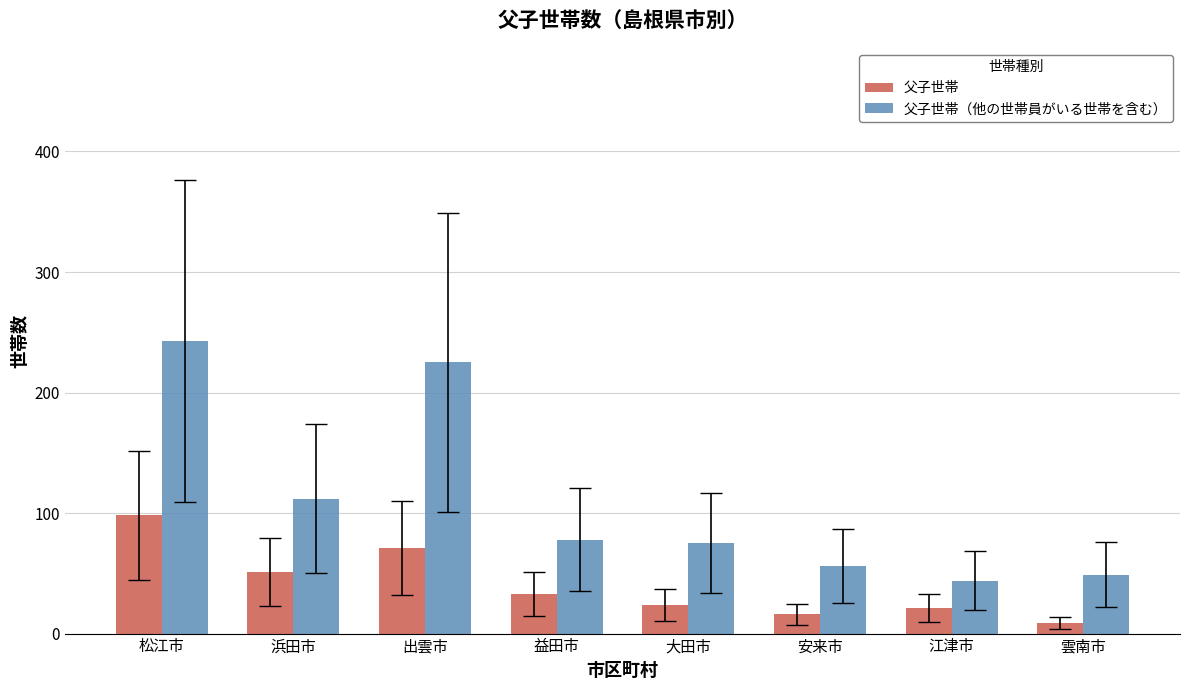

What is the highest value of the 父子世帯（他の世帯員がいる世帯を含む） series?

243